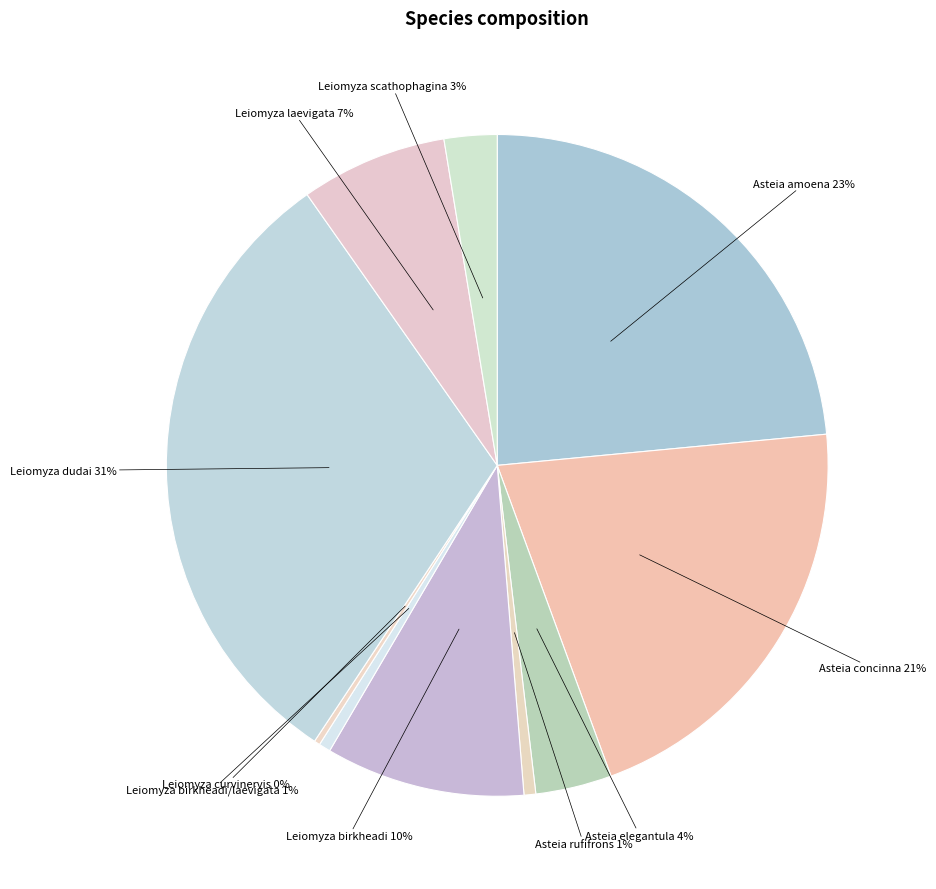

Does any single category account for the majority?

No